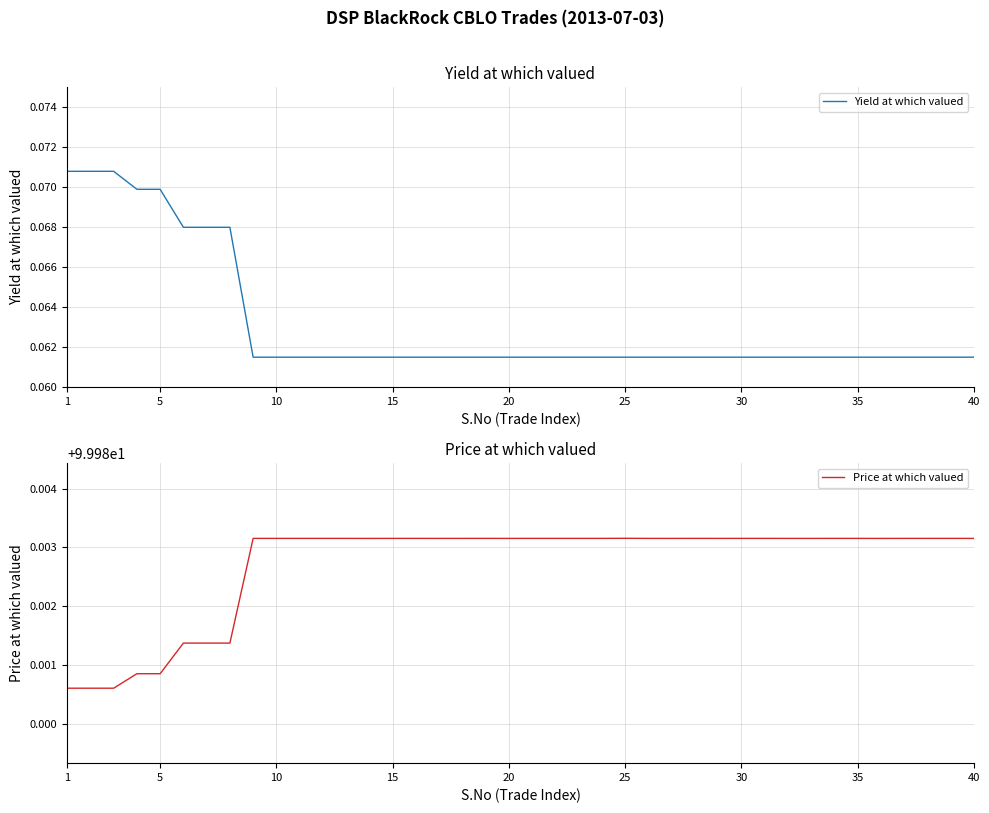

What is the value of the Yield at which valued point at the 33rd from the left?

0.1